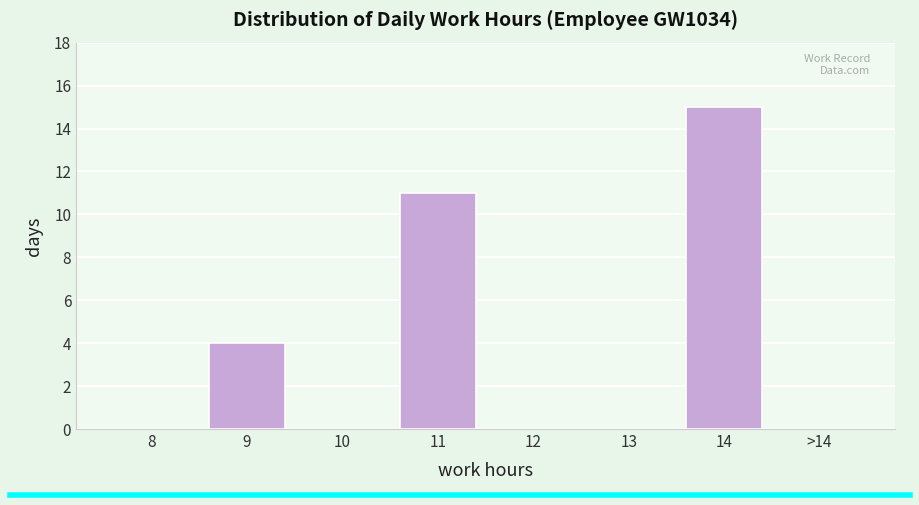

Reading left to right, extract all data points from this chart.

8=0	9=4	10=0	11=11	12=0	13=0	14=15	>14=0